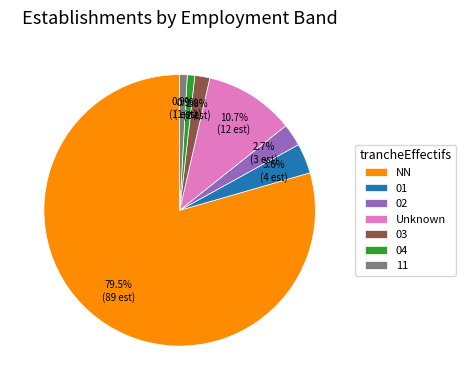

How many segments does this pie chart have?

7